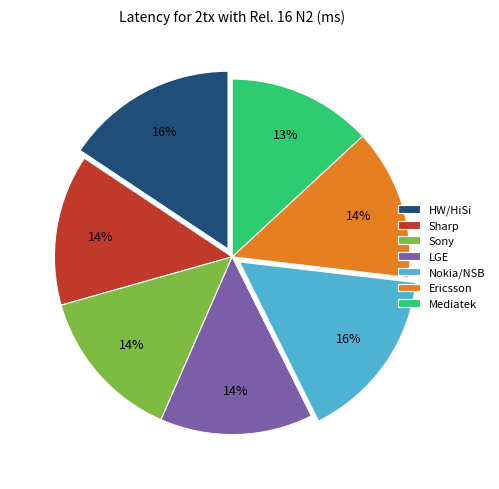

True or false: Sharp accounts for 14% of the total.

True